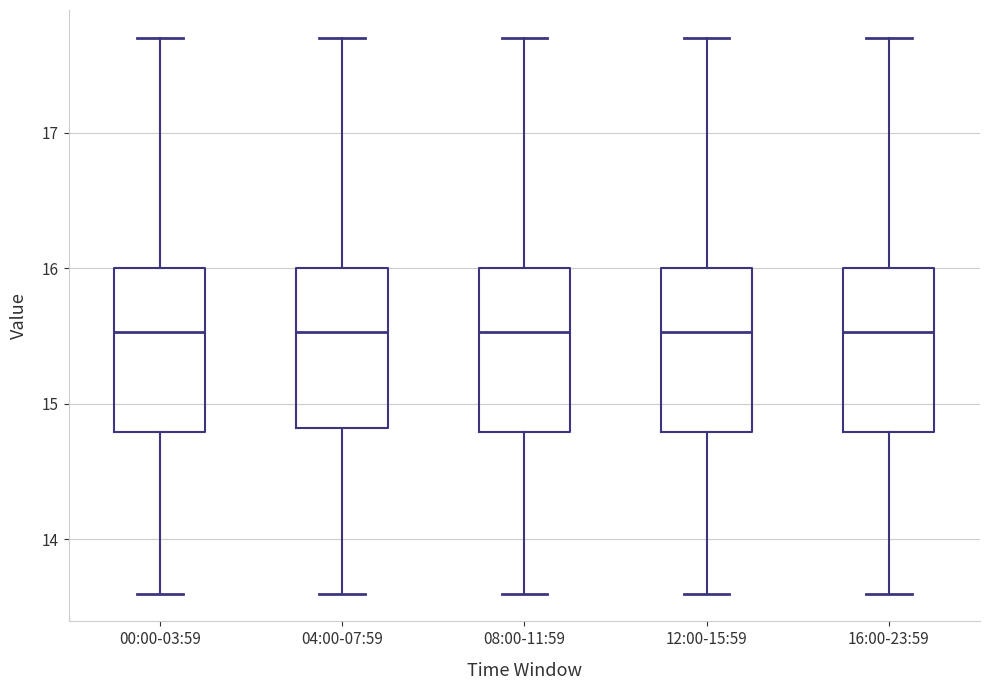

Reading left to right, transcribe this box plot: for each box, give where its median line is, the range the box spans, and where its two whiskers end, as read against the y-axis. The values are not printed on the chart, so give them approximately, as read against the axis.

00:00-03:59: median 15.5, box 14.8 to 16.0, whiskers 13.6 to 17.7
04:00-07:59: median 15.5, box 14.8 to 16.0, whiskers 13.6 to 17.7
08:00-11:59: median 15.5, box 14.8 to 16.0, whiskers 13.6 to 17.7
12:00-15:59: median 15.5, box 14.8 to 16.0, whiskers 13.6 to 17.7
16:00-23:59: median 15.5, box 14.8 to 16.0, whiskers 13.6 to 17.7